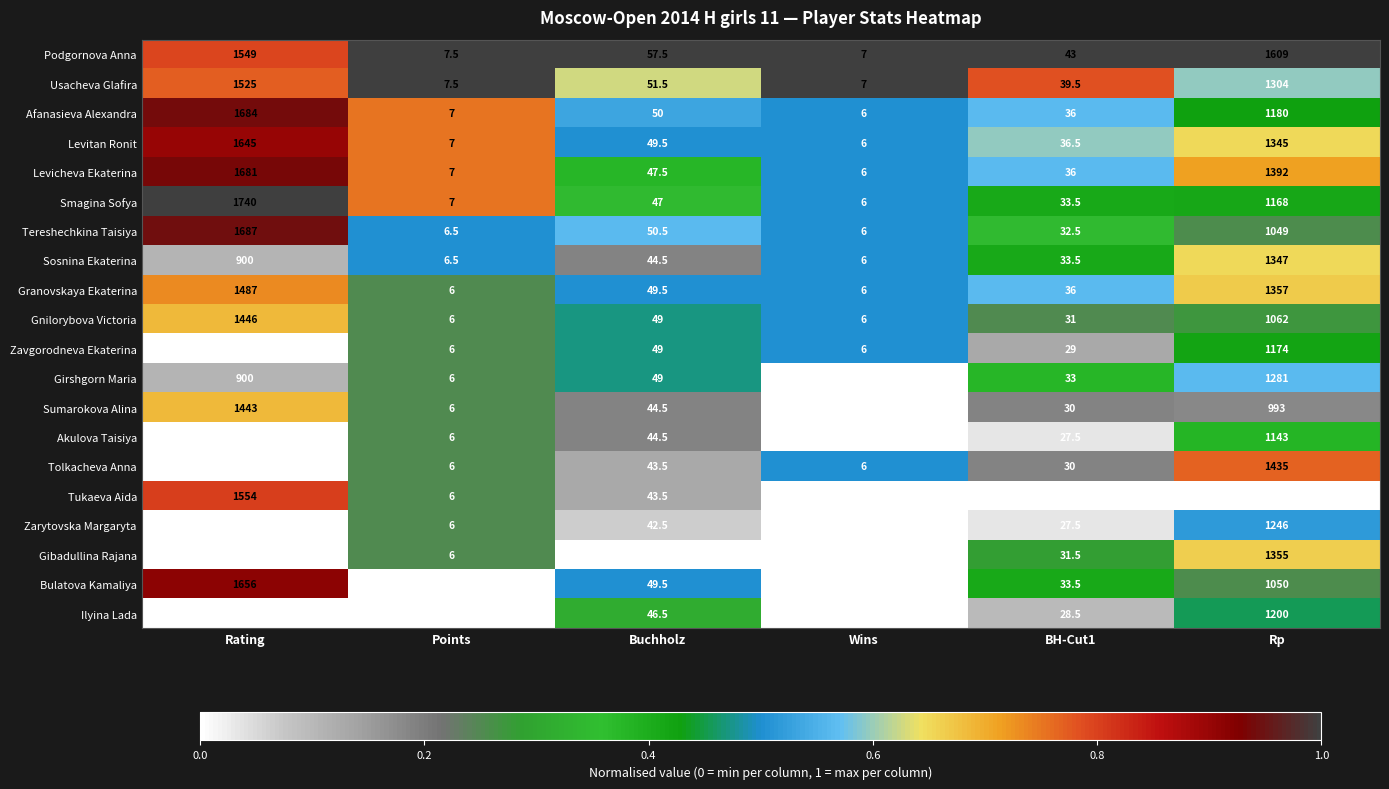

Which label corresponds to the smallest value in the chart?

Wins